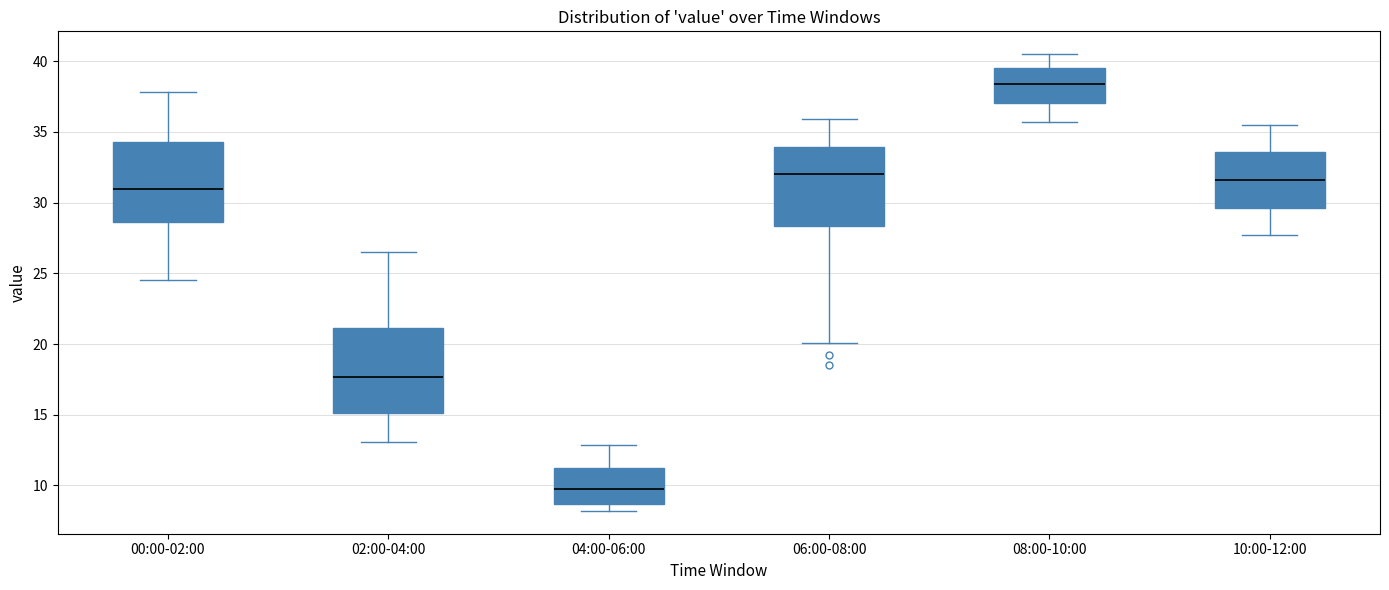

Where does the upper whisker of the box for 00:00-02:00 end on the y-axis? The values are not printed on the chart, so give them approximately, as read against the axis.

38.0